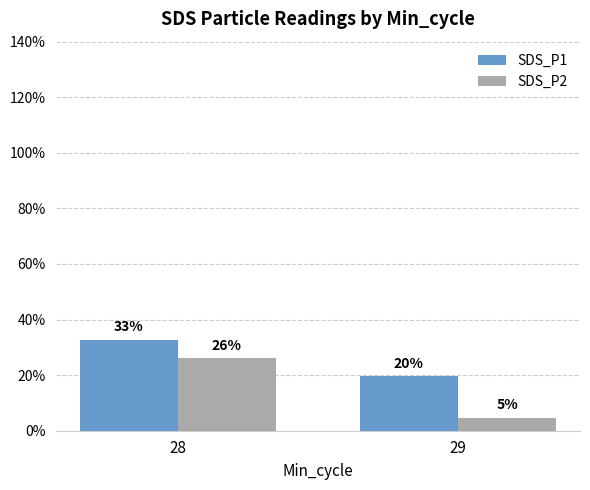

Does the chart contain stacked bars?

No